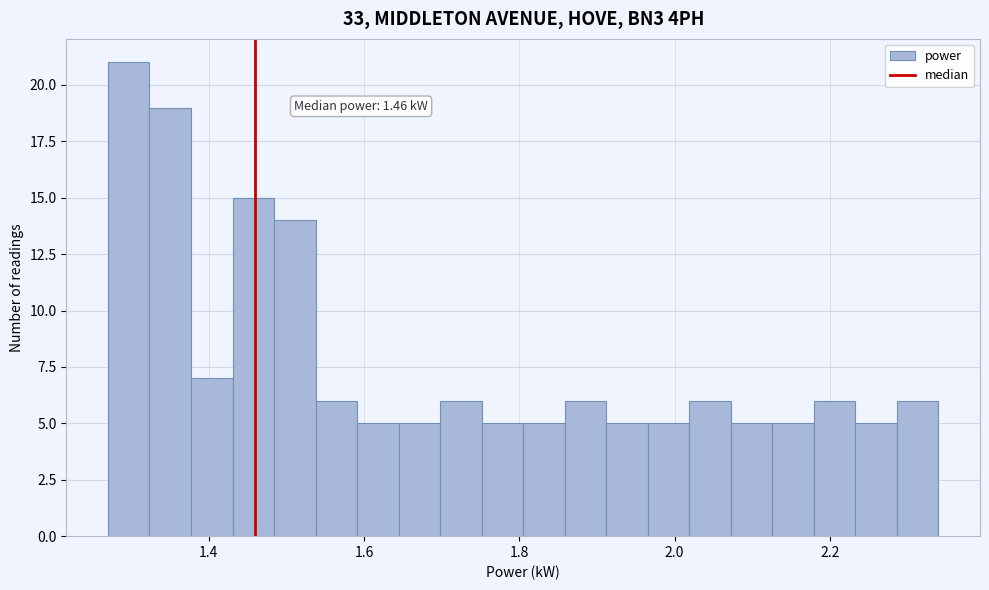

Read against the x-axis, roughly where is the centre of the tallest bar?

1.30